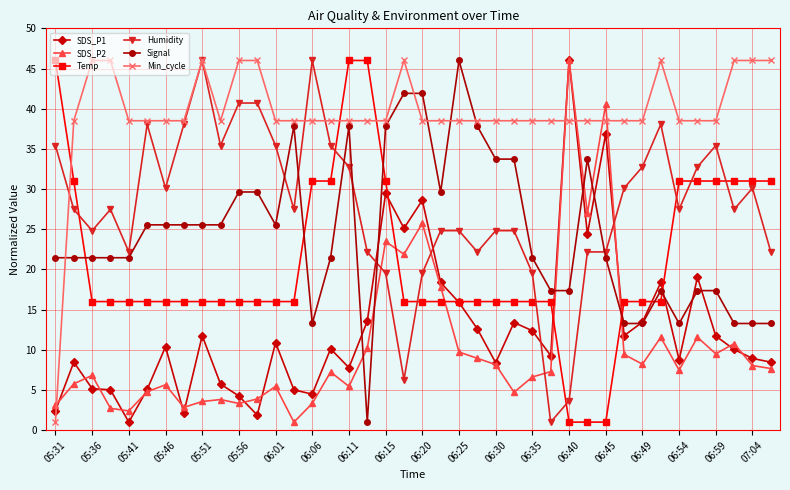

How many distinct data groups are displayed?

6